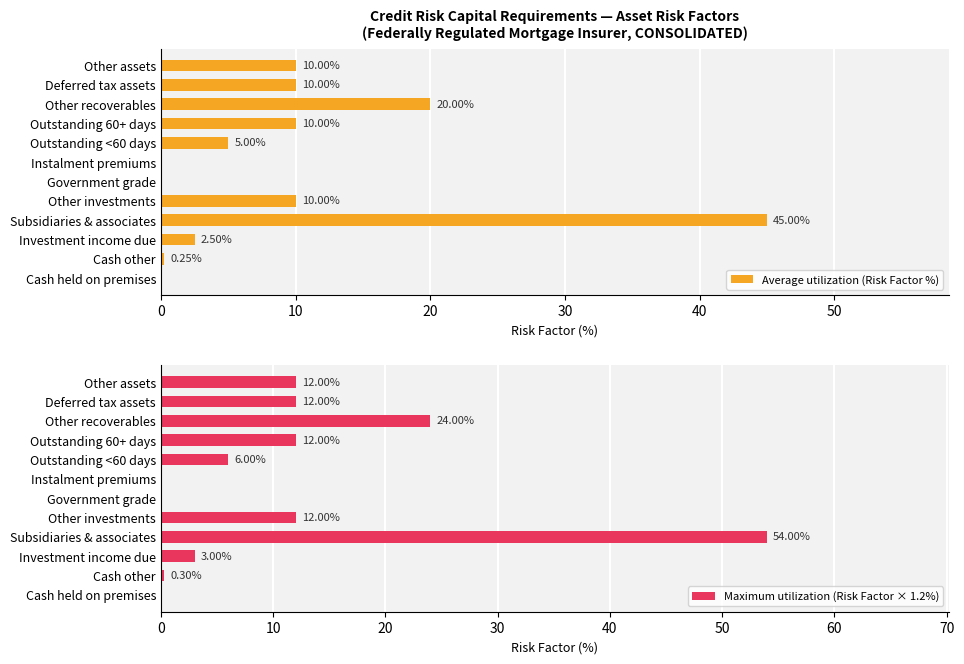

What are all the series names shown in the legend?

Average utilization (Risk Factor %), Maximum utilization (Risk Factor × 1.2%)